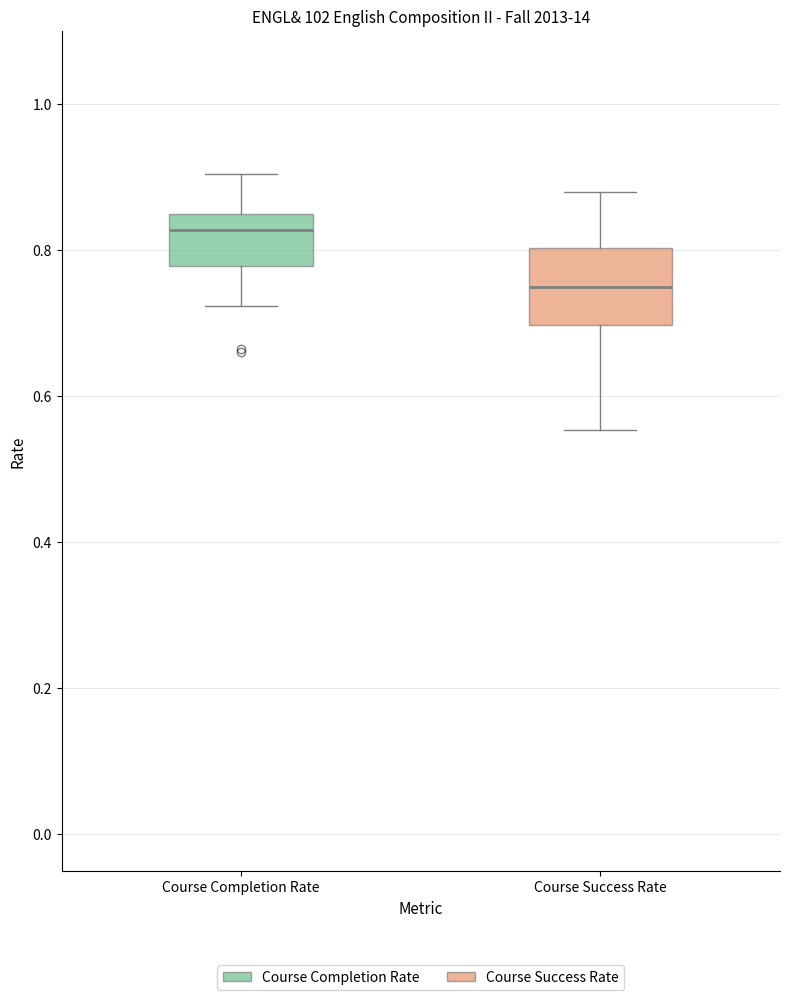

Which box's median line is the highest?

Course Completion Rate